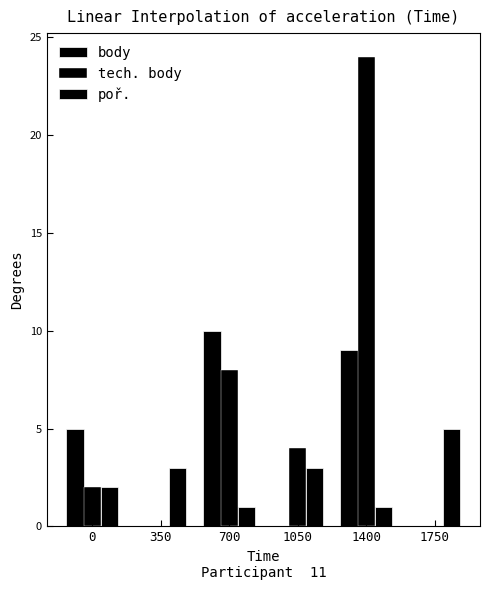

What is the difference between the highest and lowest values at 1750?

5